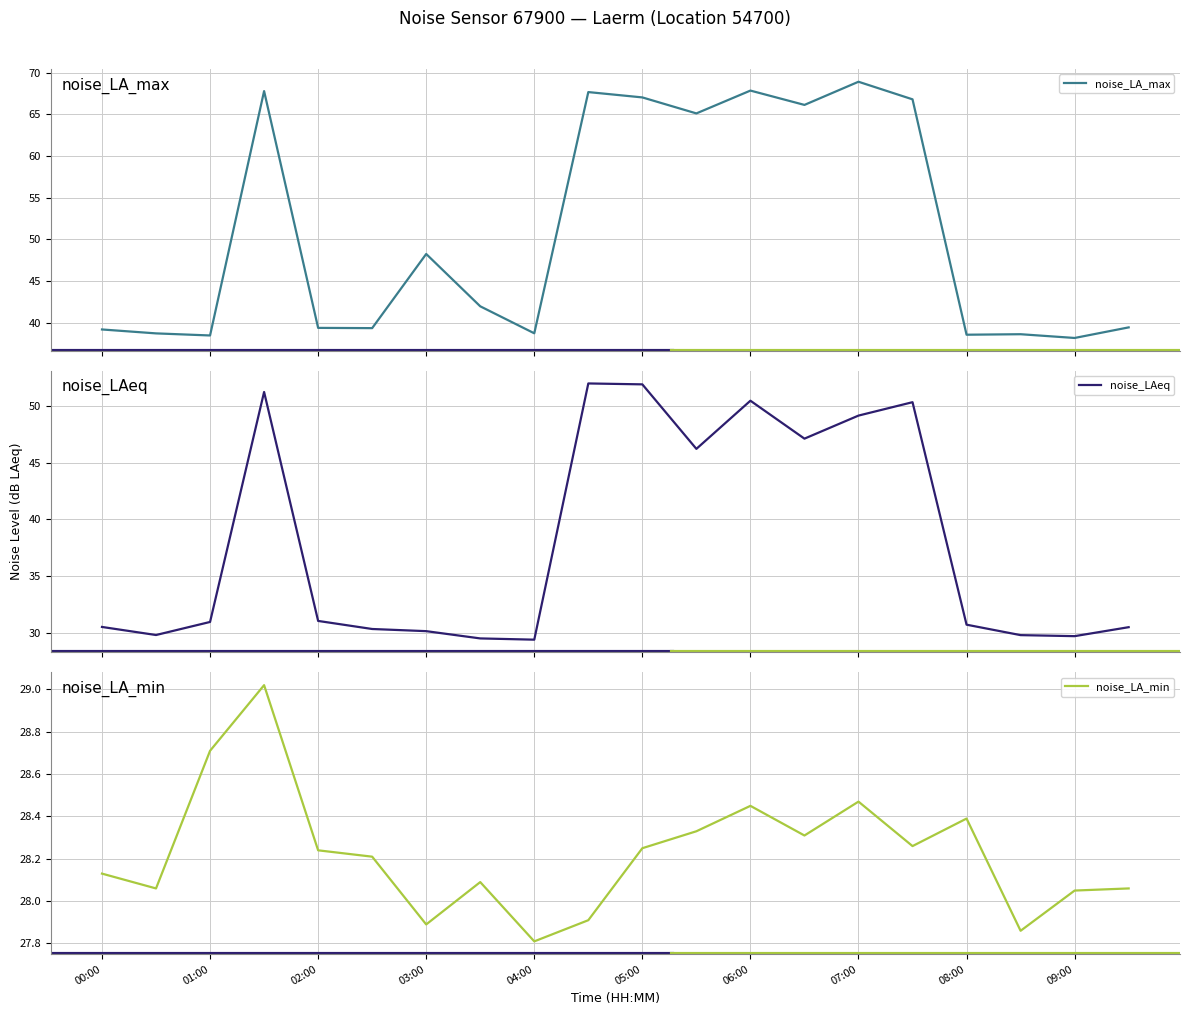

What is the minimum value for noise_LAeq?

29.4